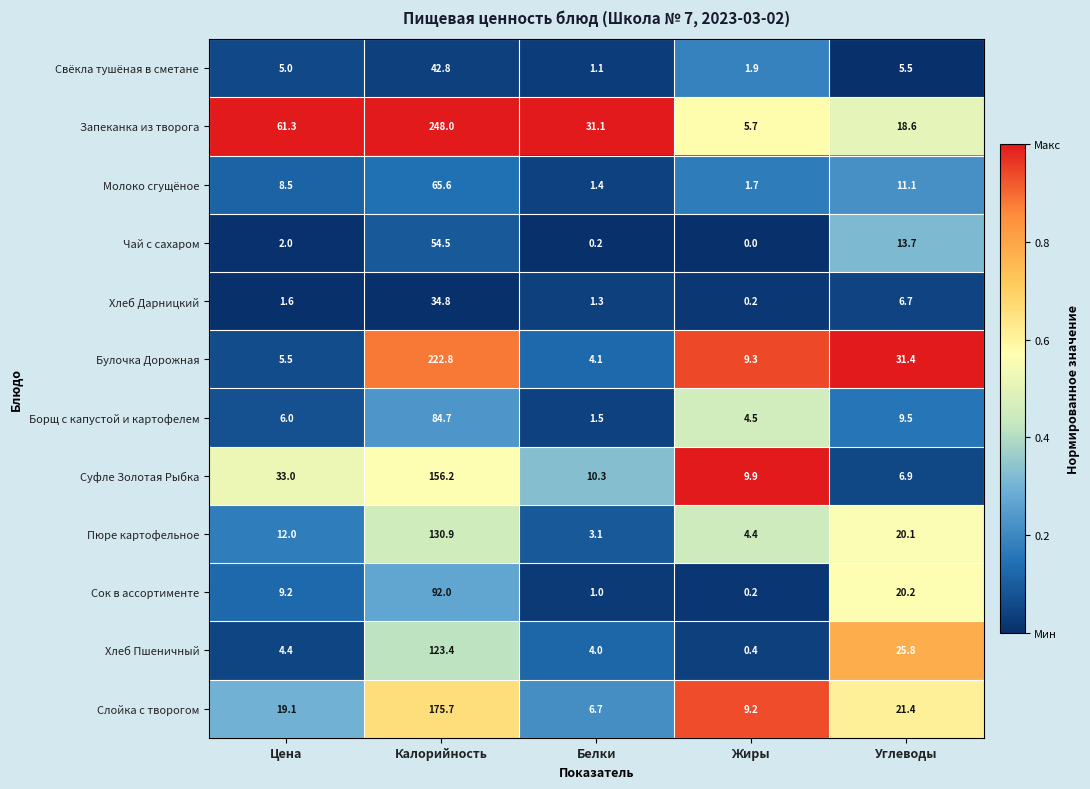

Which category has the highest value across all series?

Калорийность